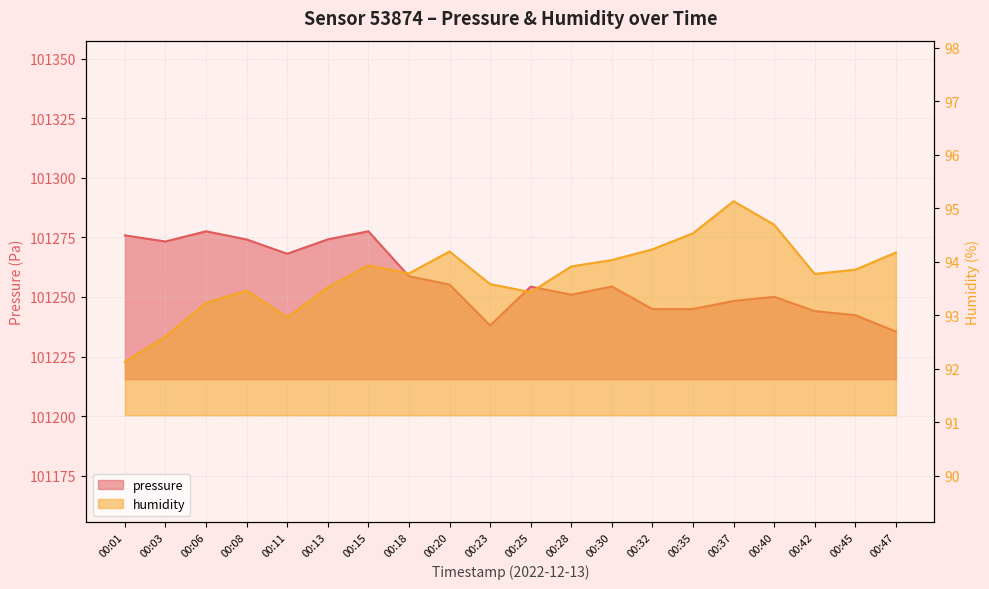

What is the approximate value of pressure at 00:13?

101274.2